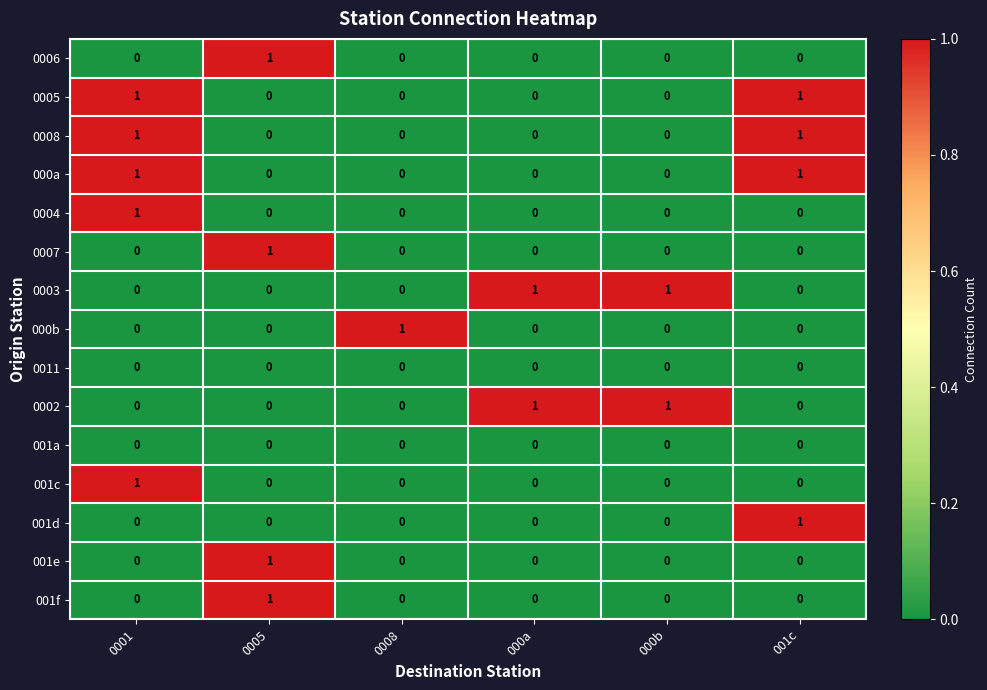

Count the 0008 values in the range 0 to 1.

6